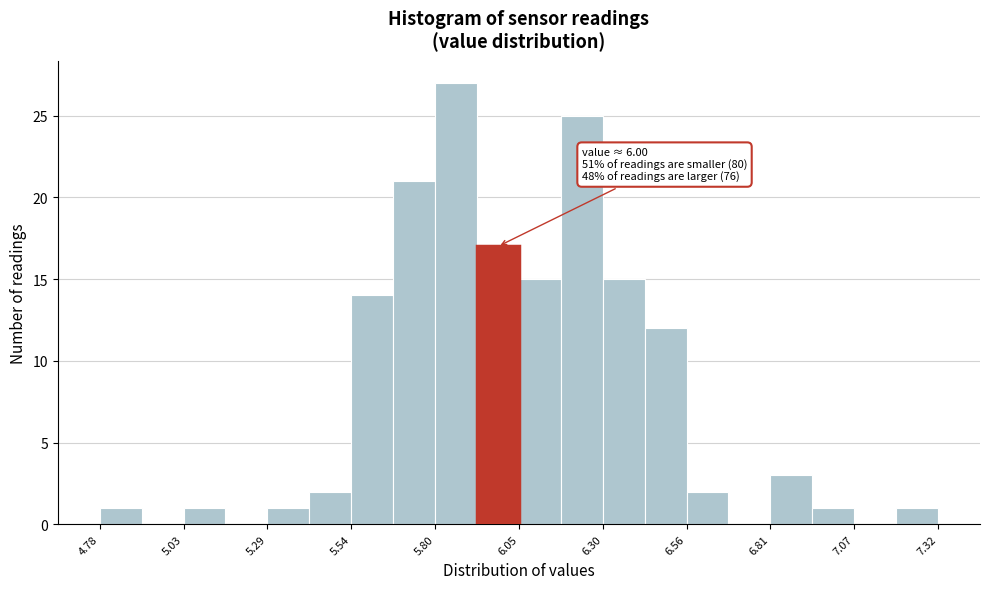

Read against the x-axis, roughly where is the centre of the tallest bar?

5.85